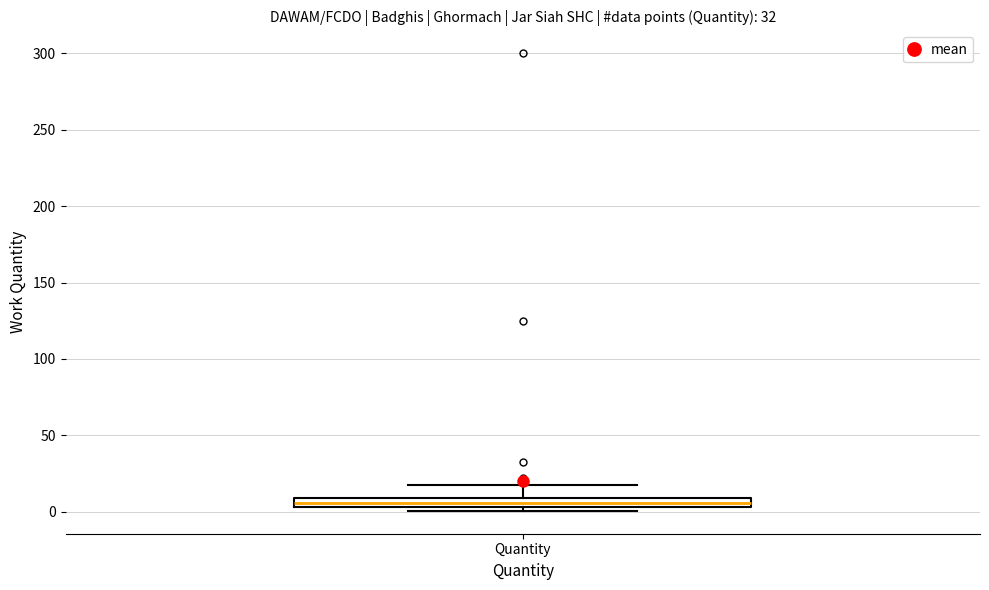

Where does the upper whisker of the box for Quantity end on the y-axis? The values are not printed on the chart, so give them approximately, as read against the axis.

15